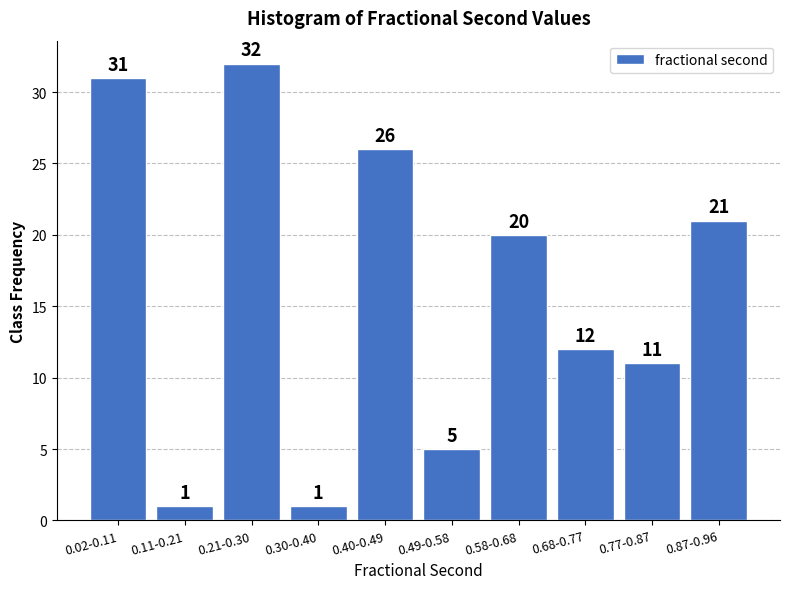

Reading left to right, transcribe all the data shown in this chart.

0.02-0.11=31	0.11-0.21=1	0.21-0.30=32	0.30-0.40=1	0.40-0.49=26	0.49-0.58=5	0.58-0.68=20	0.68-0.77=12	0.77-0.87=11	0.87-0.96=21